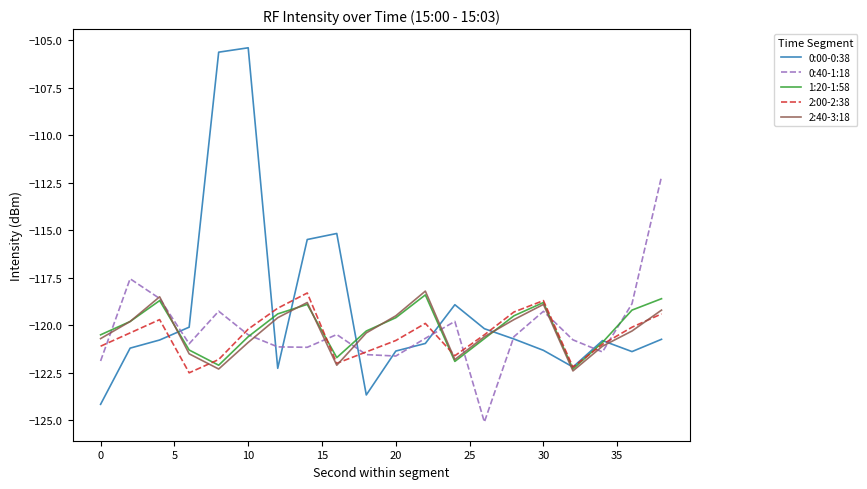

What is the average value of the 0:00-0:38 series?

-119.1